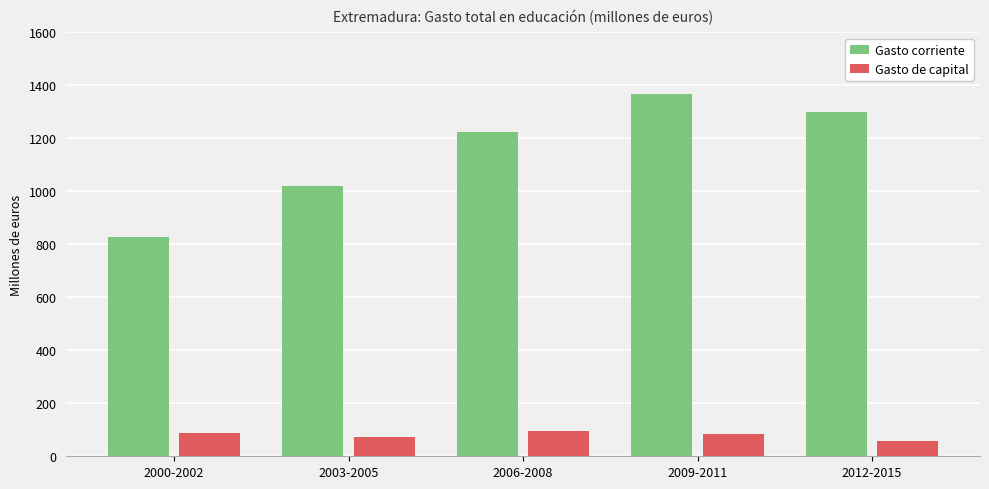

Which series has the widest spread of values?

Gasto corriente